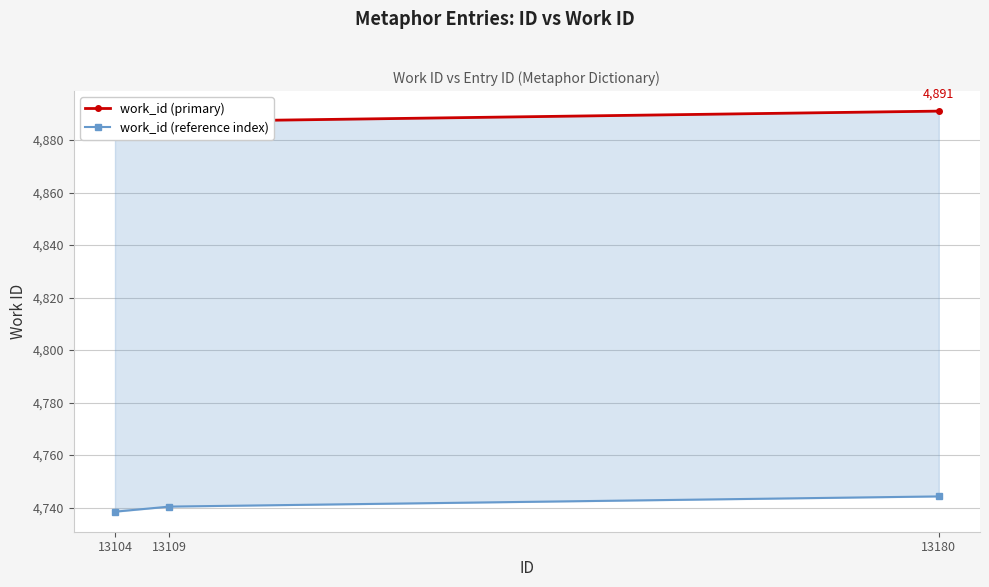

What is the lowest value of the work_id (reference index) series?

4738.4